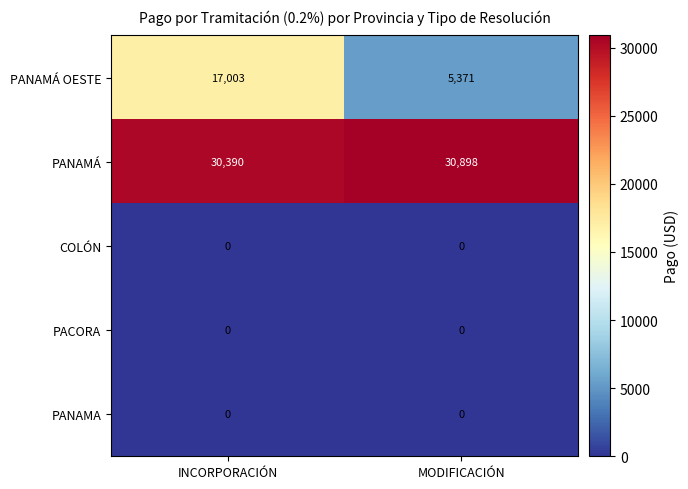

Which series has the widest spread of values?

PANAMÁ OESTE